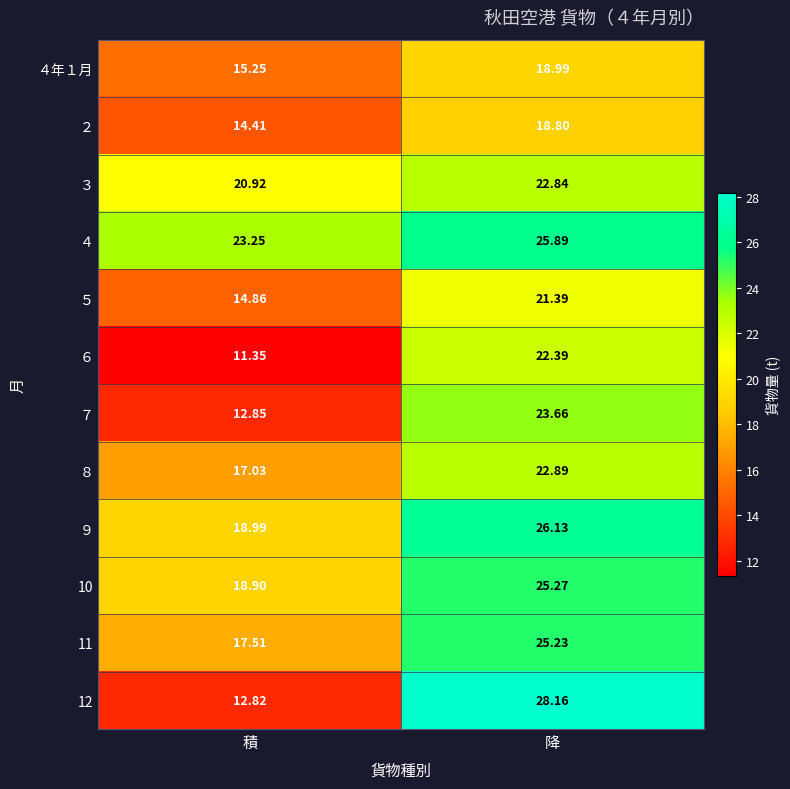

Count the number of categories in the chart.

2